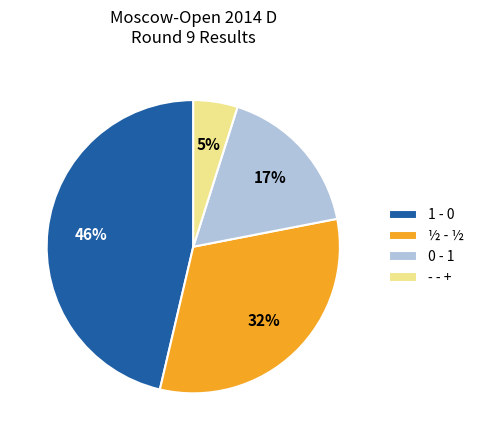

The ½ - ½ slice represents 32% of the pie. True or false?

True